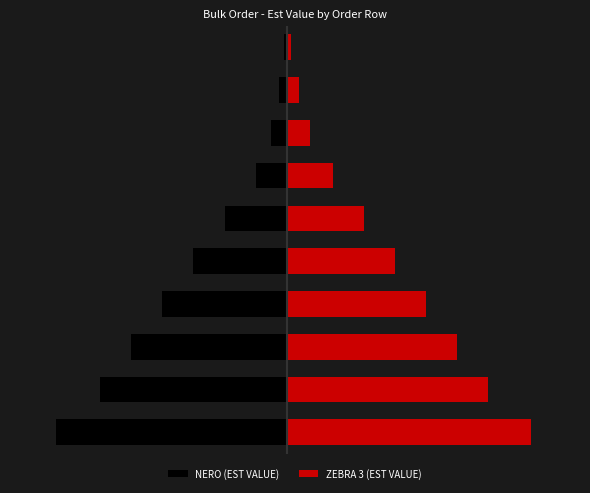

What is the difference between the maximum and second lowest values in the NERO (EST VALUE) series?

118.0